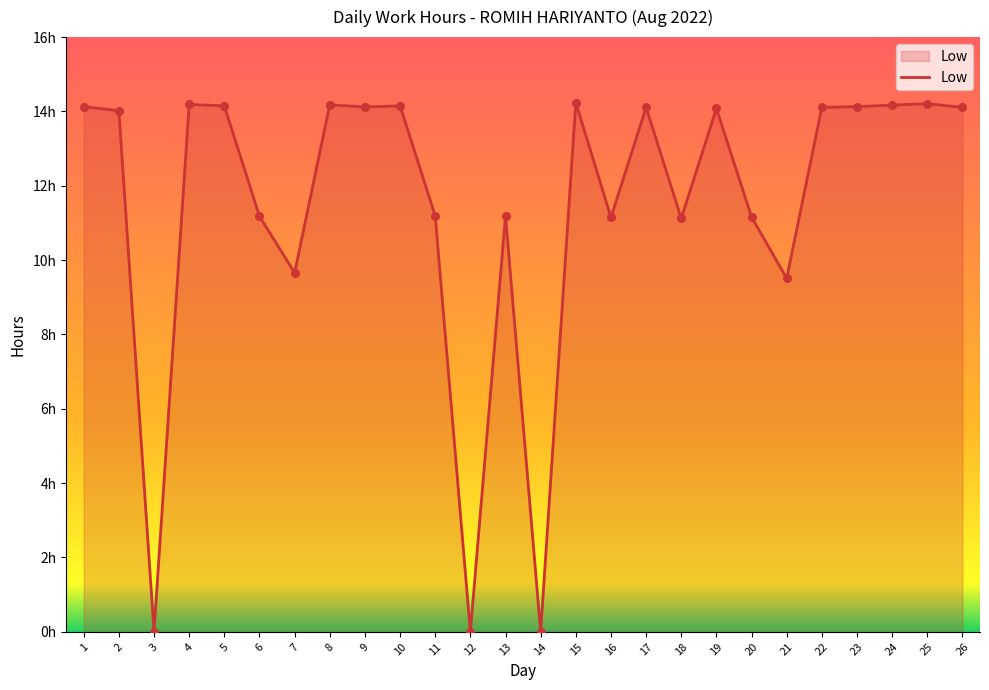

Is this an area chart (filled region under the line)?

Yes